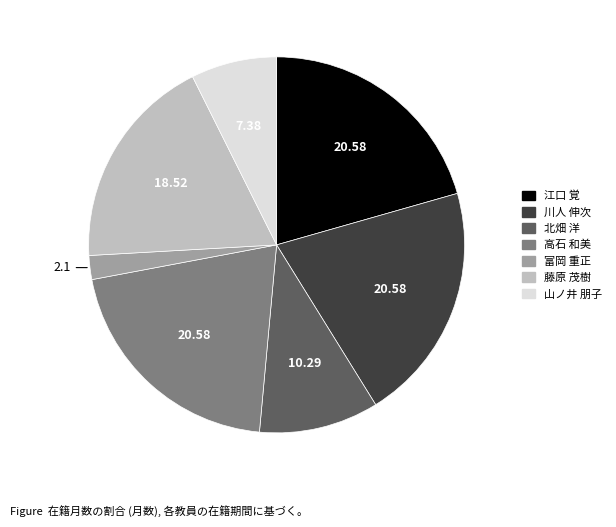

Is there a majority slice in this chart?

No